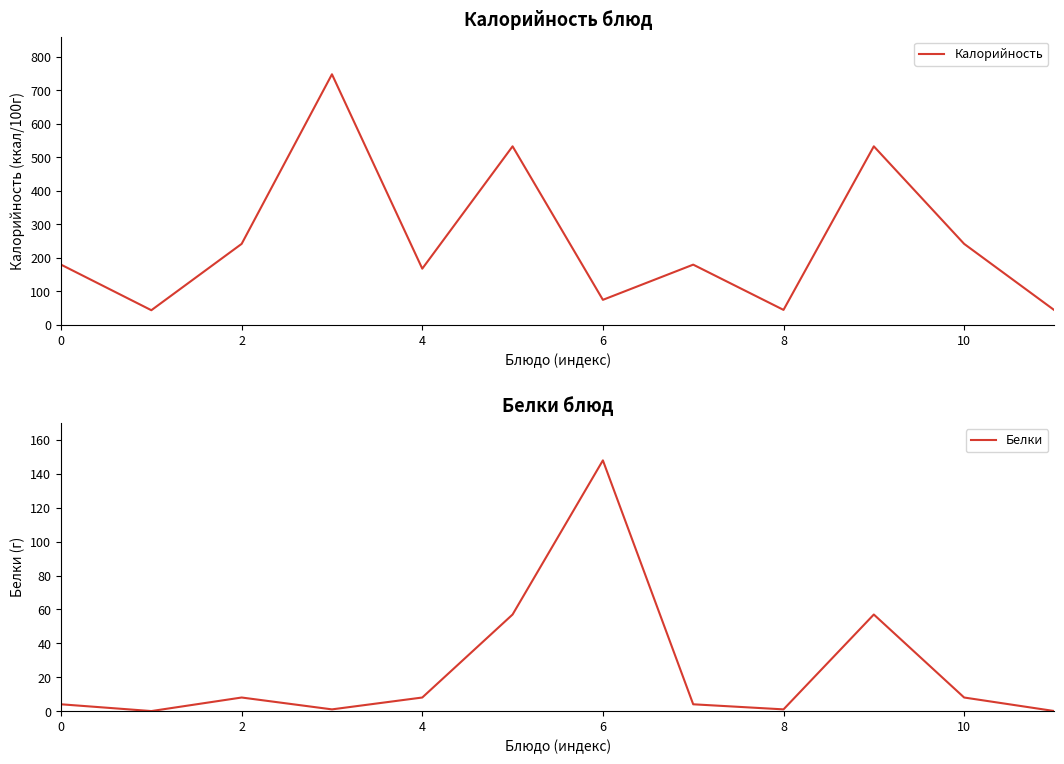

What is the maximum value for Калорийность?

748